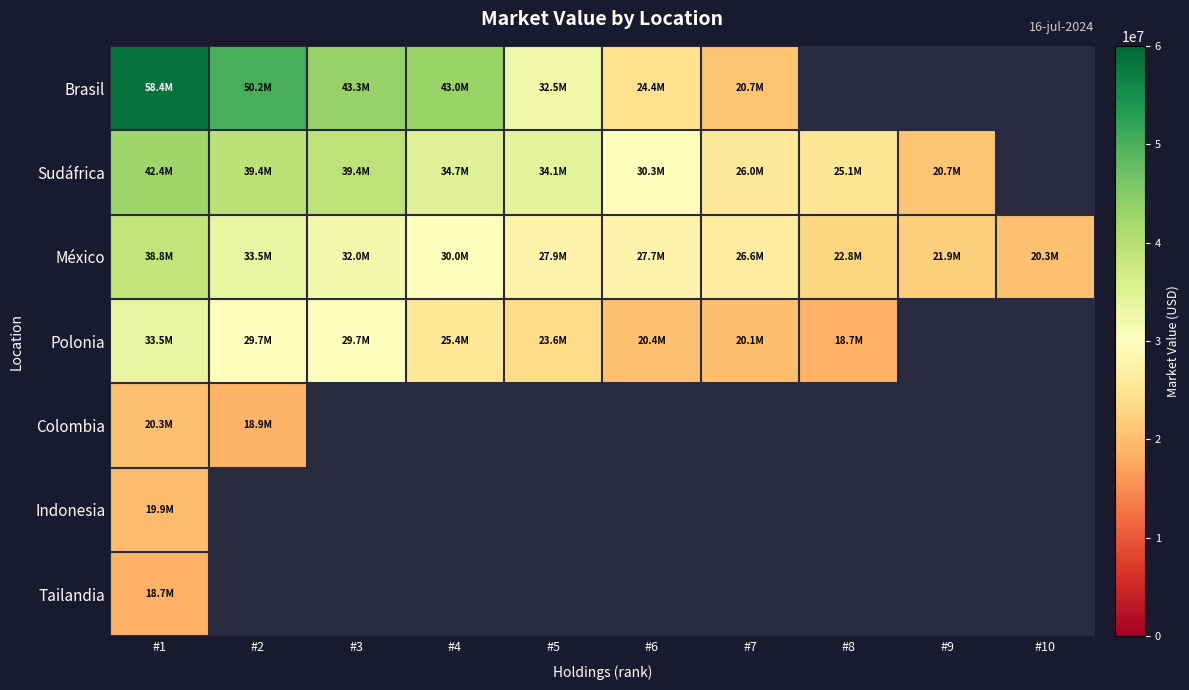

At which category is the sum across all series the highest?

#1